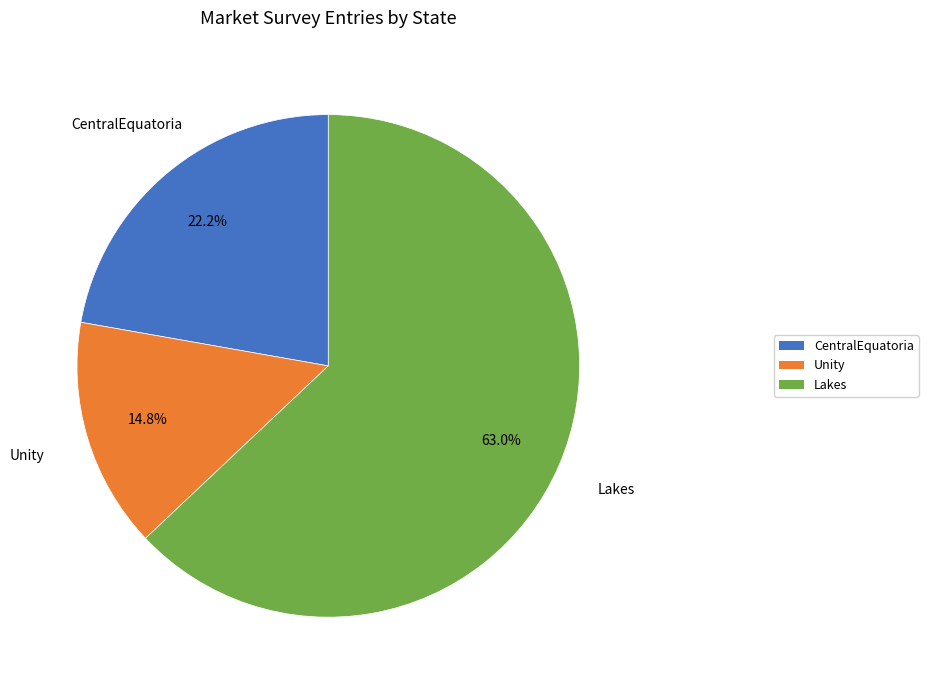

How many segments does this pie chart have?

3